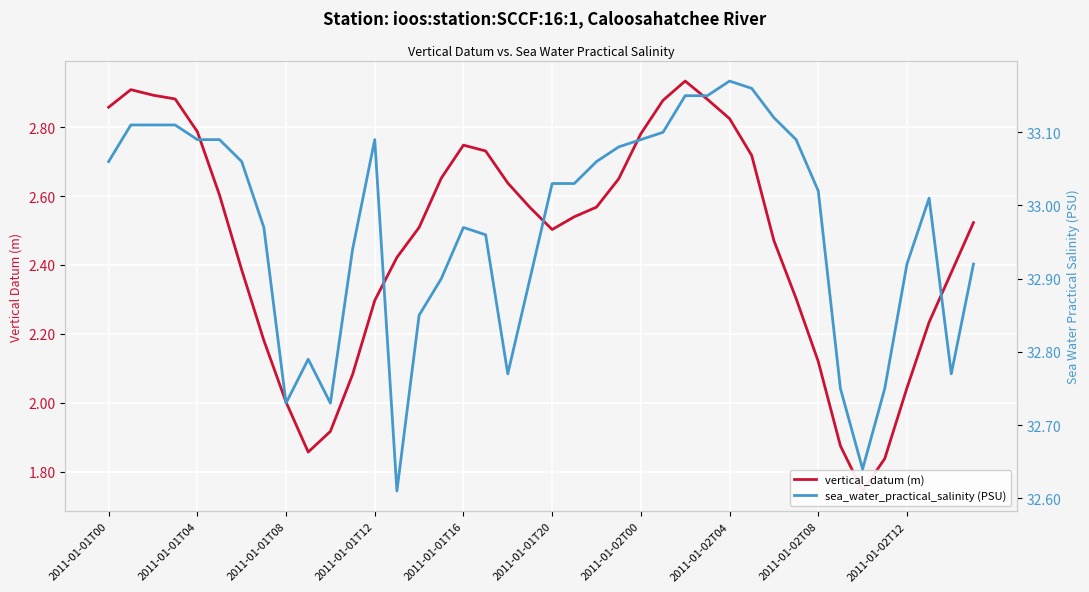

Which series has the largest total across all categories?

sea_water_practical_salinity (PSU)